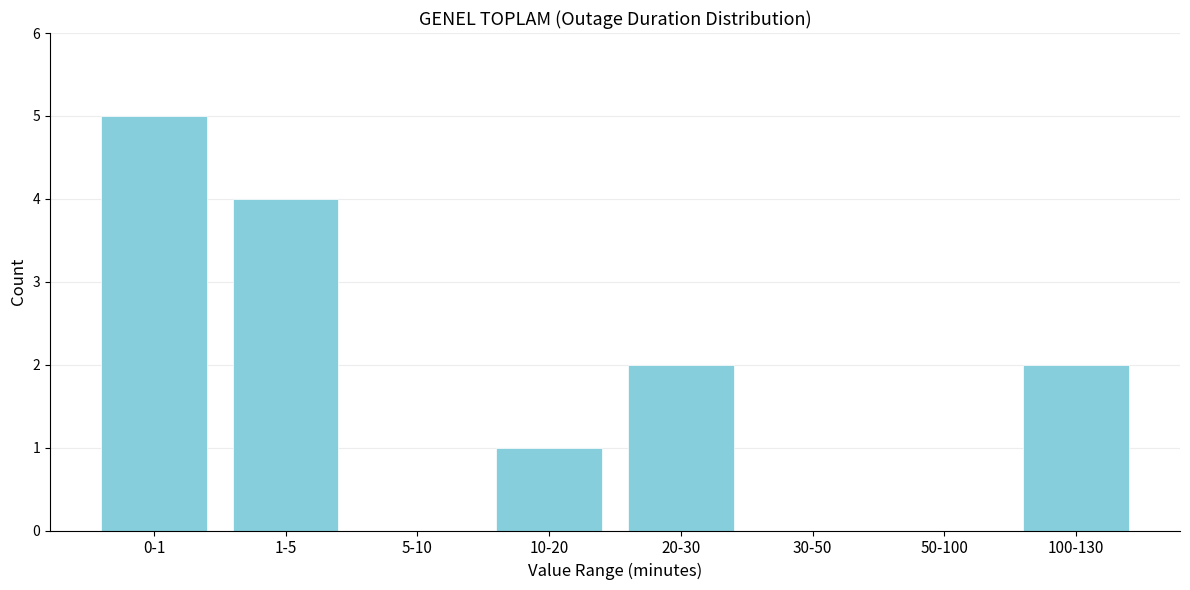

Reading left to right, extract all data points from this chart.

0-1=5	1-5=4	5-10=0	10-20=1	20-30=2	30-50=0	50-100=0	100-130=2